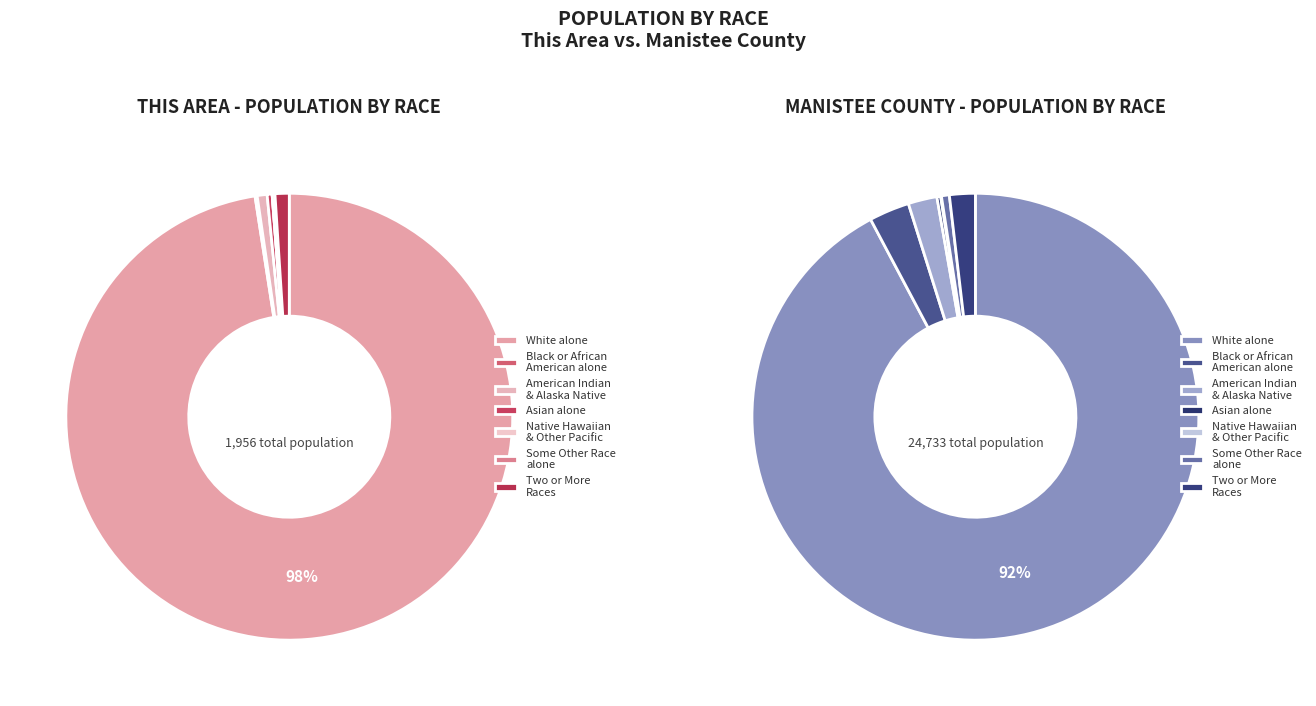

Which series has the widest spread of values?

Manistee County